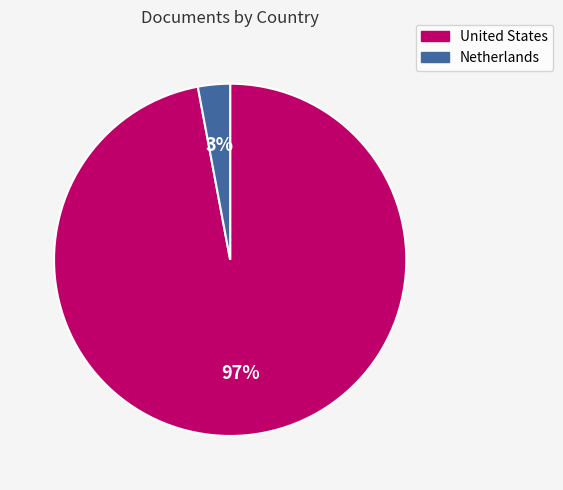

To the nearest percent, what is the combined percentage of Netherlands and United States?

100%